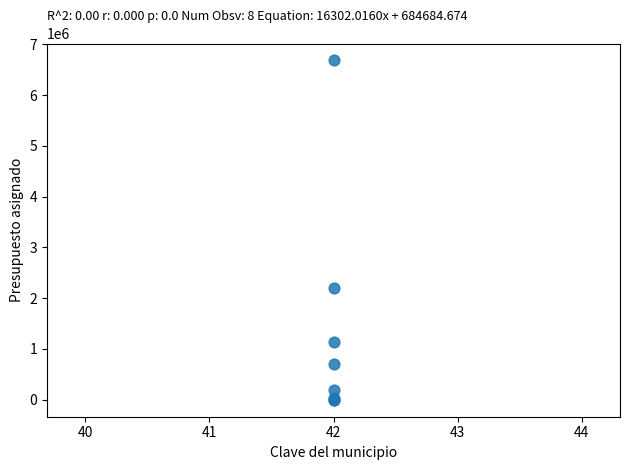

What Y value in the scatter plot is closest to 3341250?

2200000.0